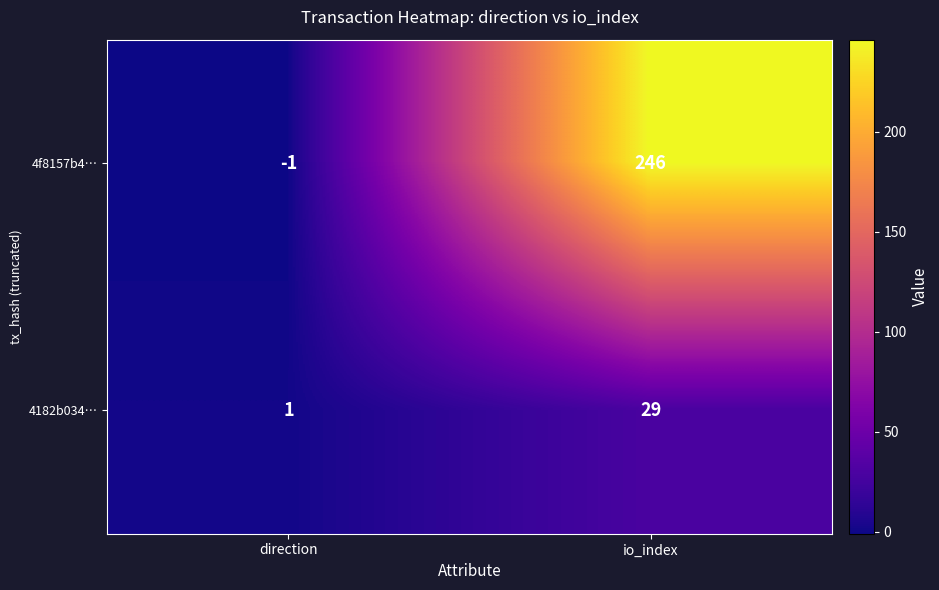

The 4f8157b4… series shows -2 at direction. True or false?

False